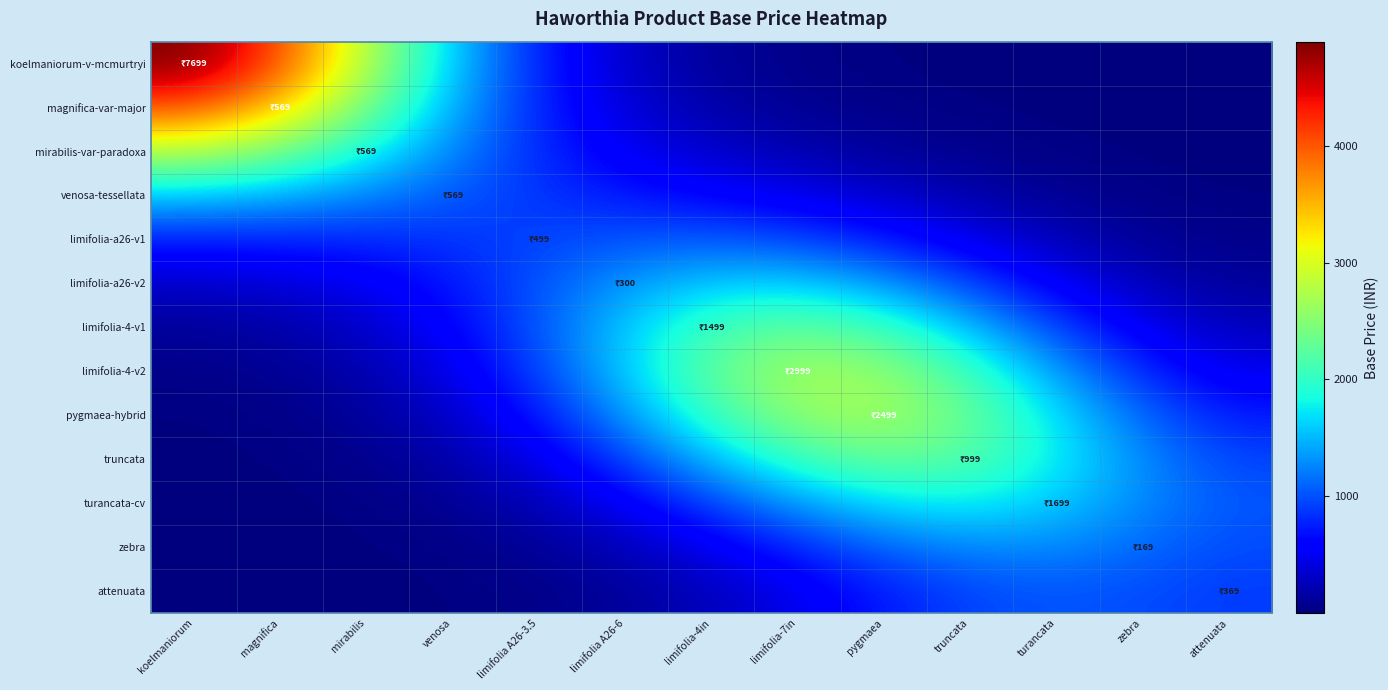

Which series has the largest range (max minus min)?

koelmaniorum-v-mcmurtryi